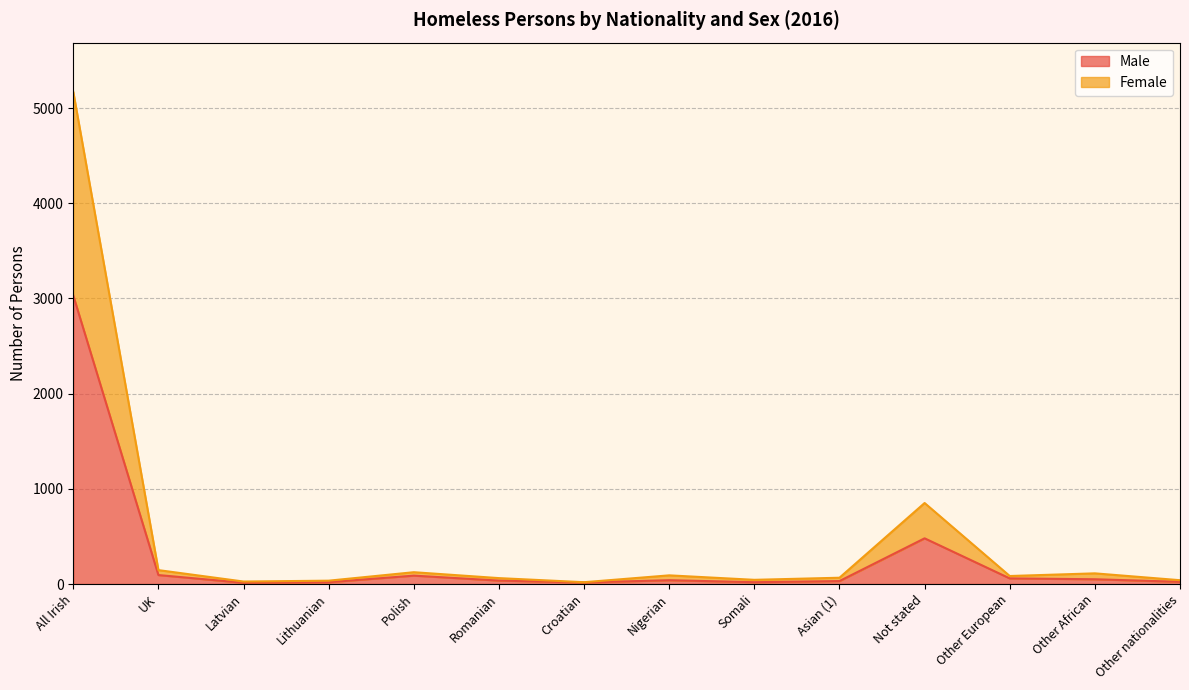

At which label does Male reach its minimum?

Latvian